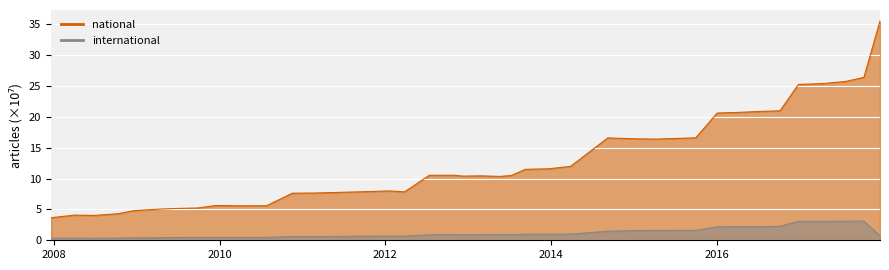

True or false: international and national intersect in this chart.

False